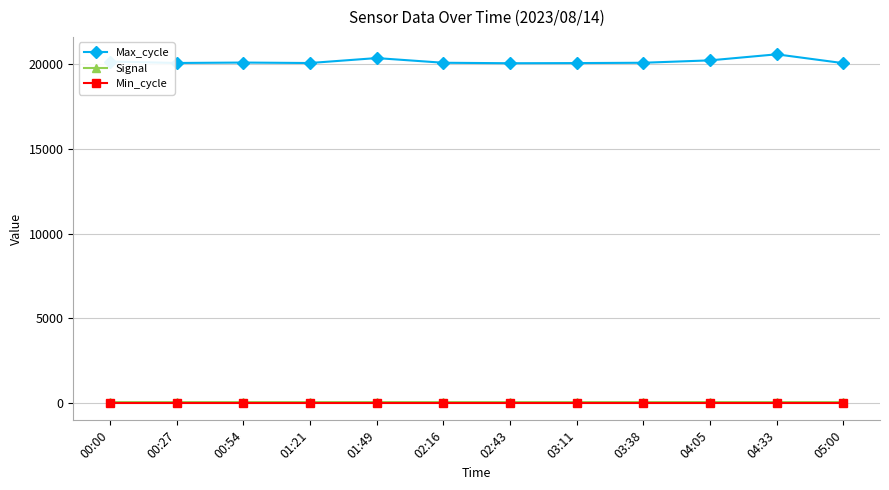

Which series has the largest range (max minus min)?

Max_cycle